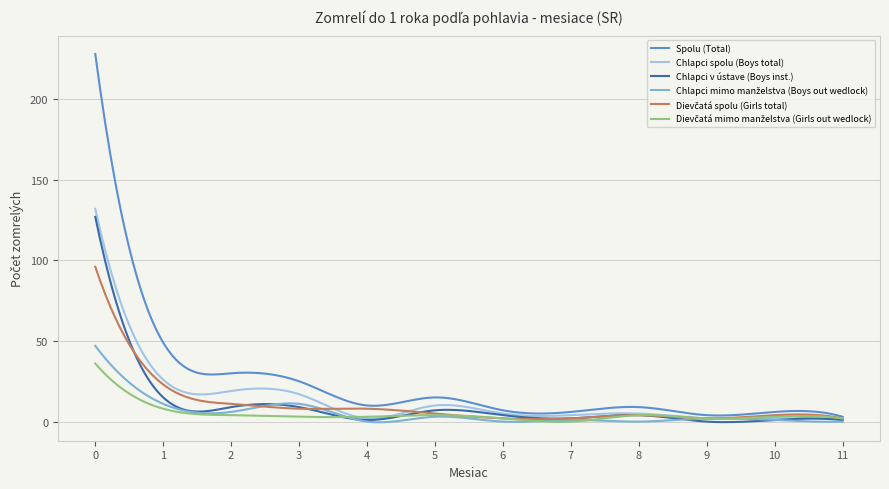

What is the greatest value displayed?

228.0